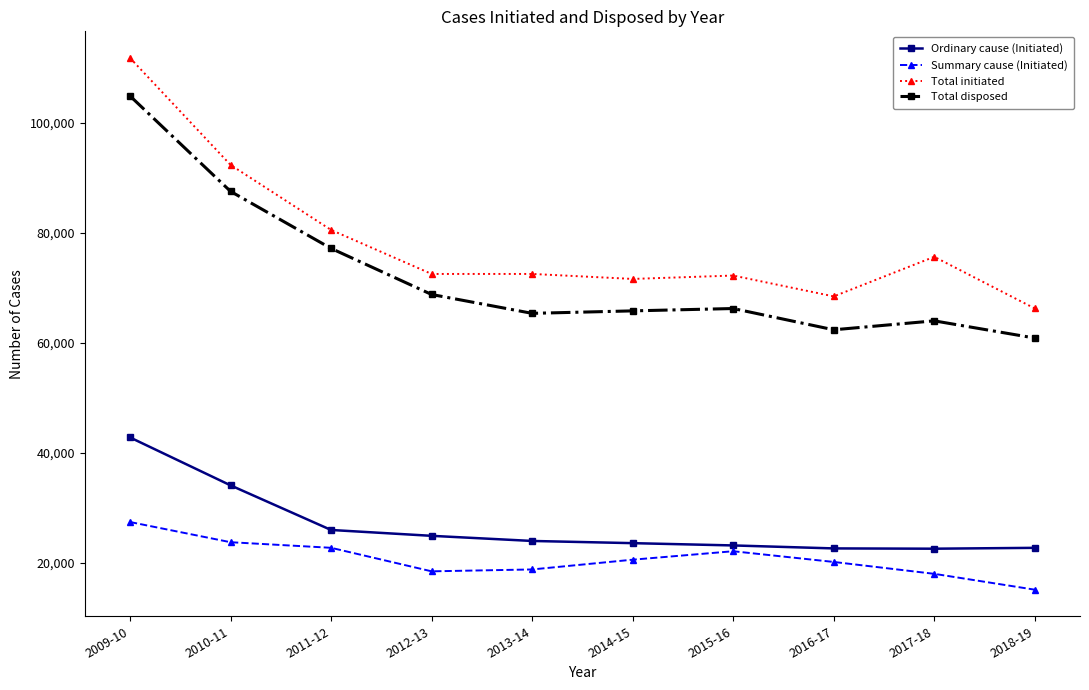

What is the sum of all Summary cause (Initiated) values?

207640